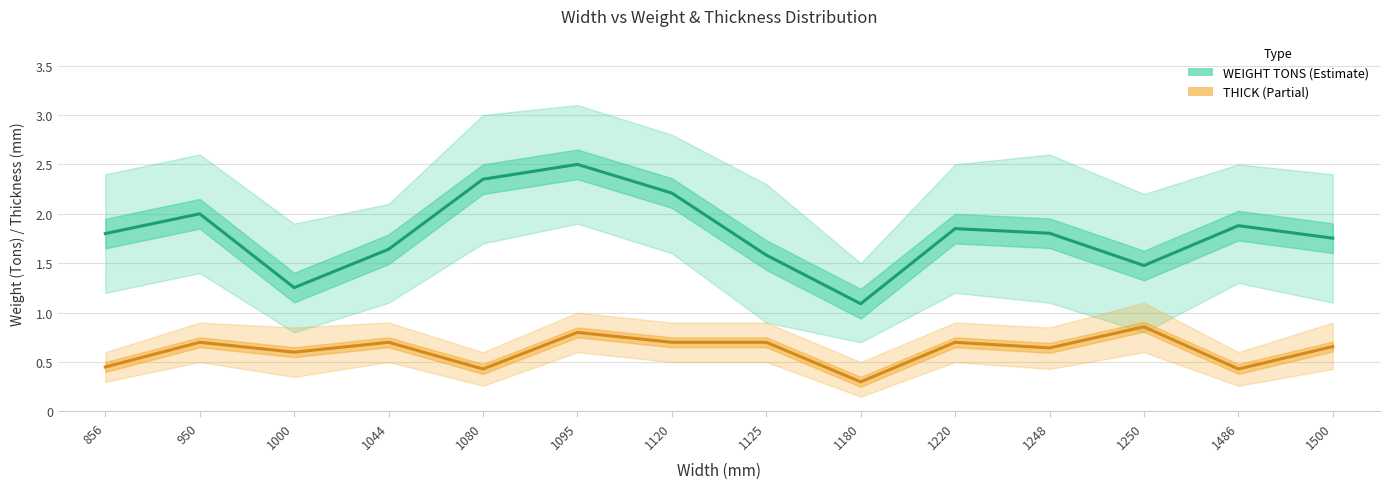

What is the greatest value displayed?

2.5